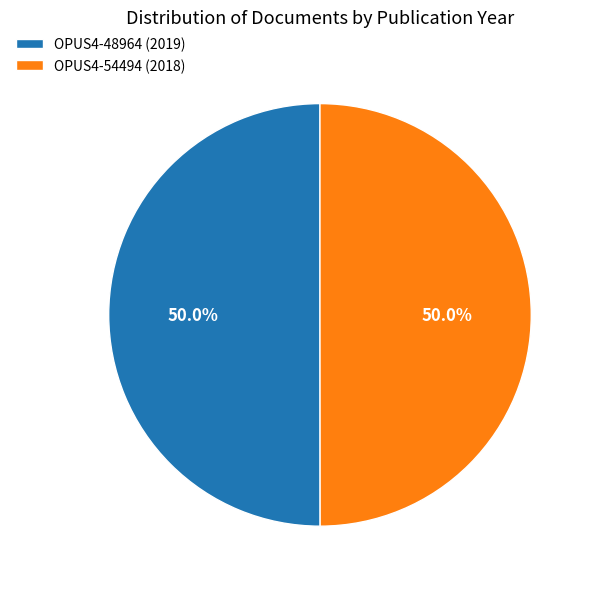

How many segments does this pie chart have?

2